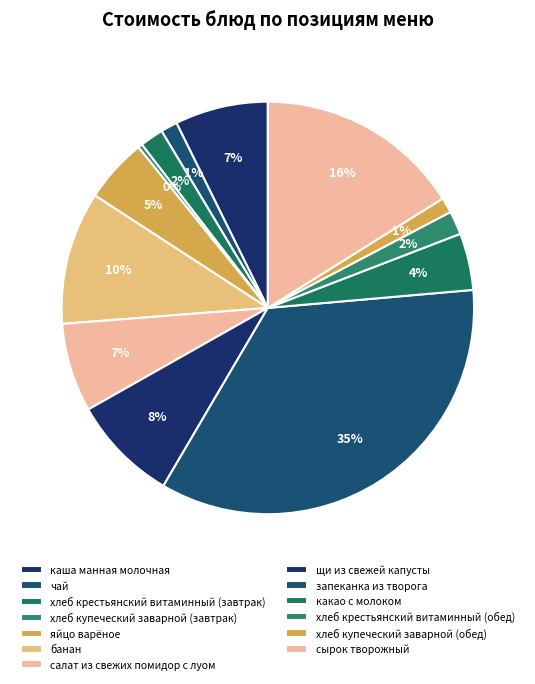

What is the smallest slice in the pie chart?

хлеб купеческий заварной (завтрак)